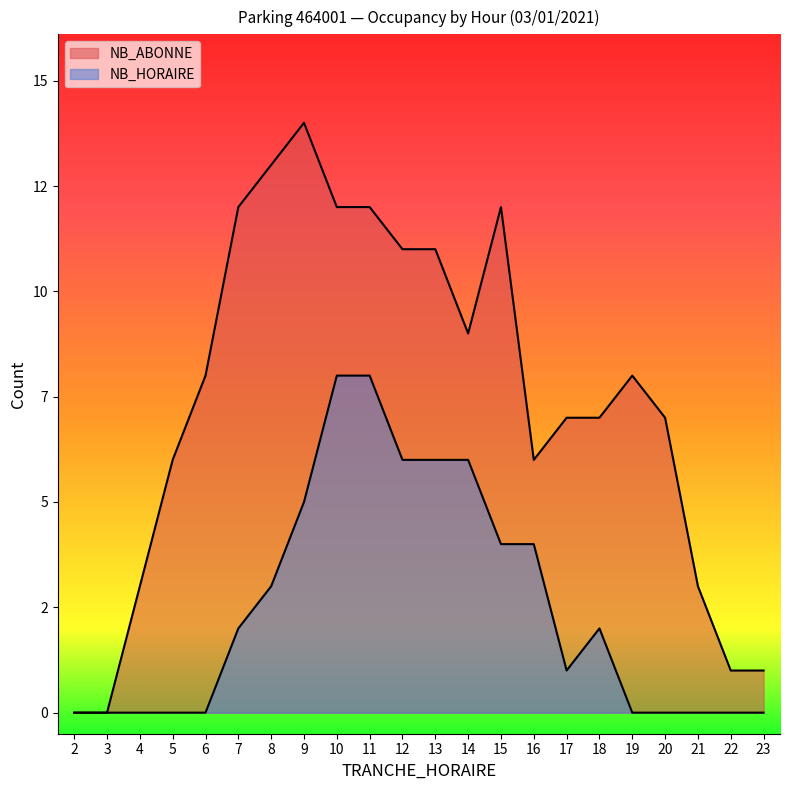

What value does the NB_ABONNE series have at 5, to the nearest 5?

5